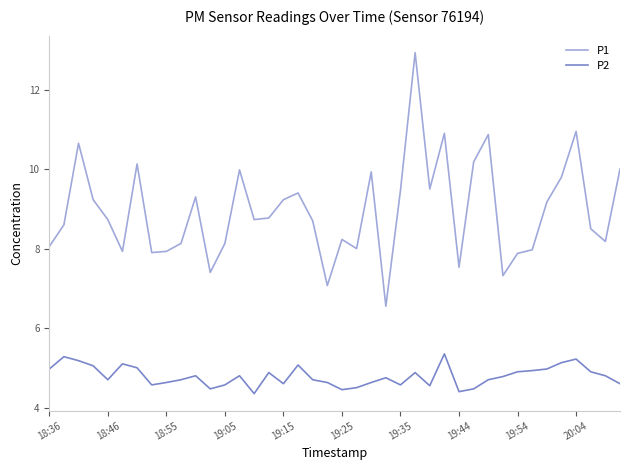

List the series in order of their peak value, lowest first.

P2, P1